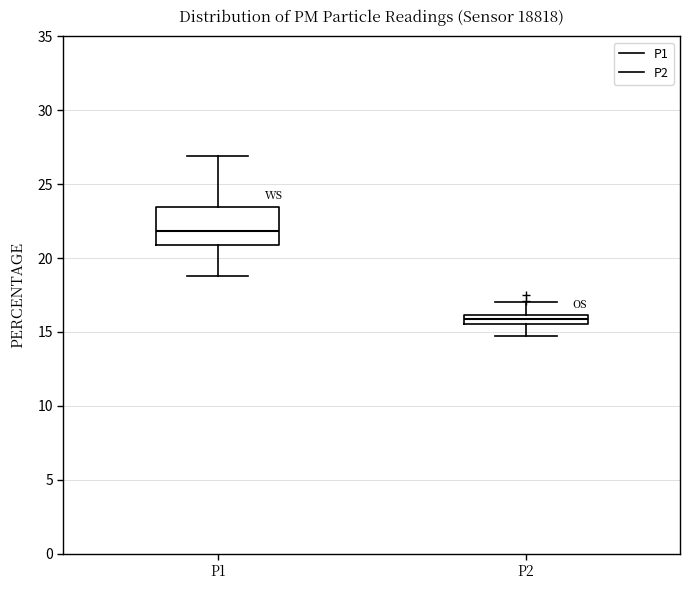

Comparing the boxes themselves (not the whiskers), which one is the tallest?

P1